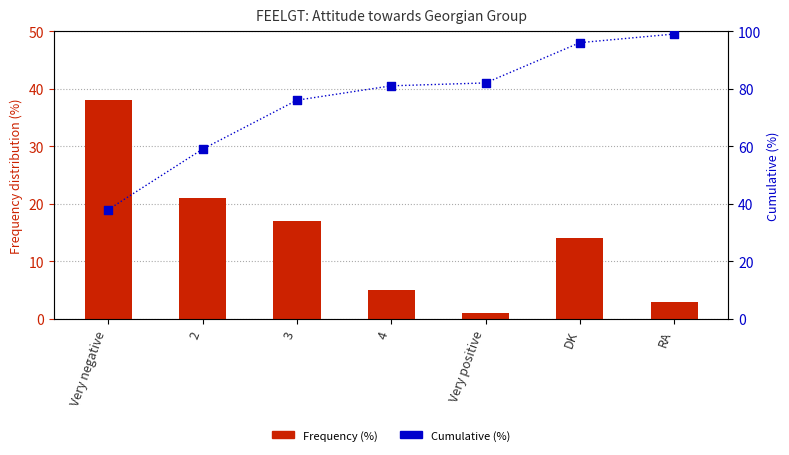

At how many categories does at least one series exceed 28?

7